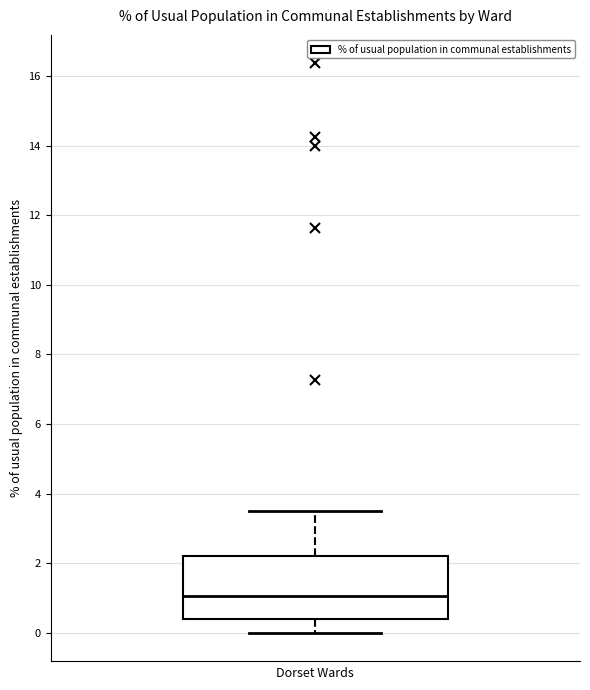

Where does the median line of the box sit on the y-axis? The values are not printed on the chart, so give them approximately, as read against the axis.

1.0